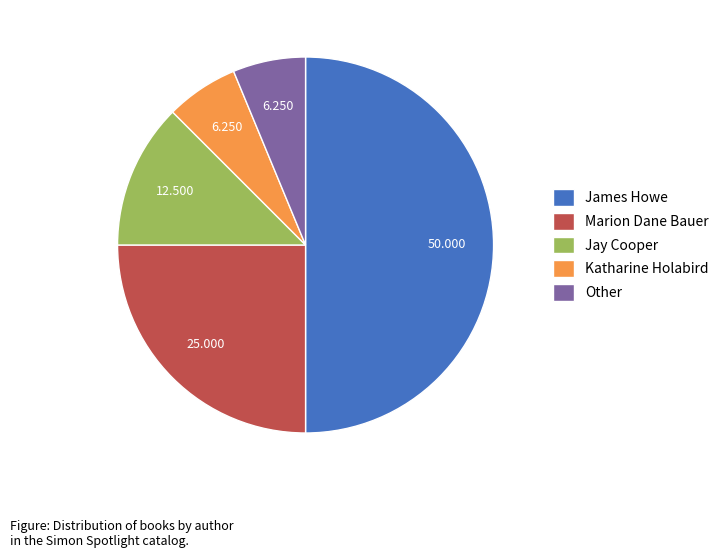

Is it true that Katharine Holabird is 1% of the pie?

False